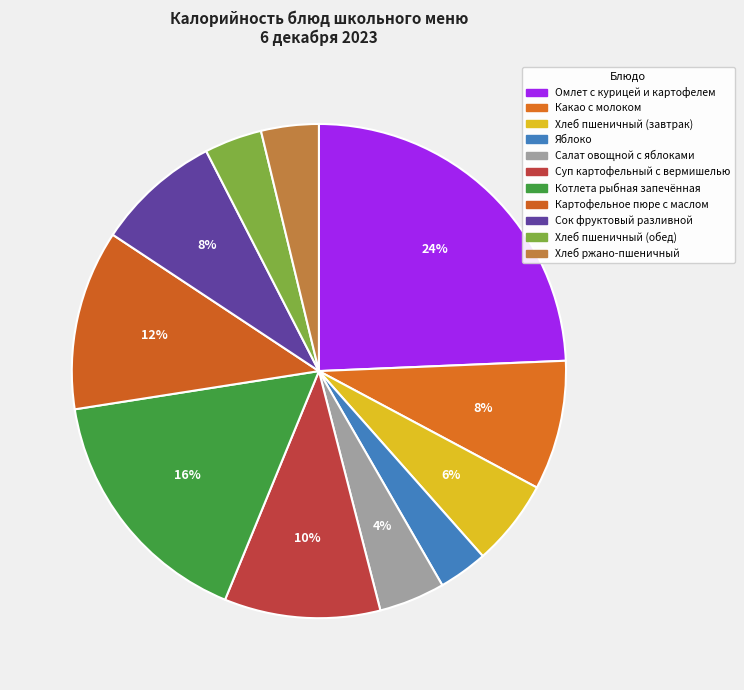

Count the number of slices in the pie.

11